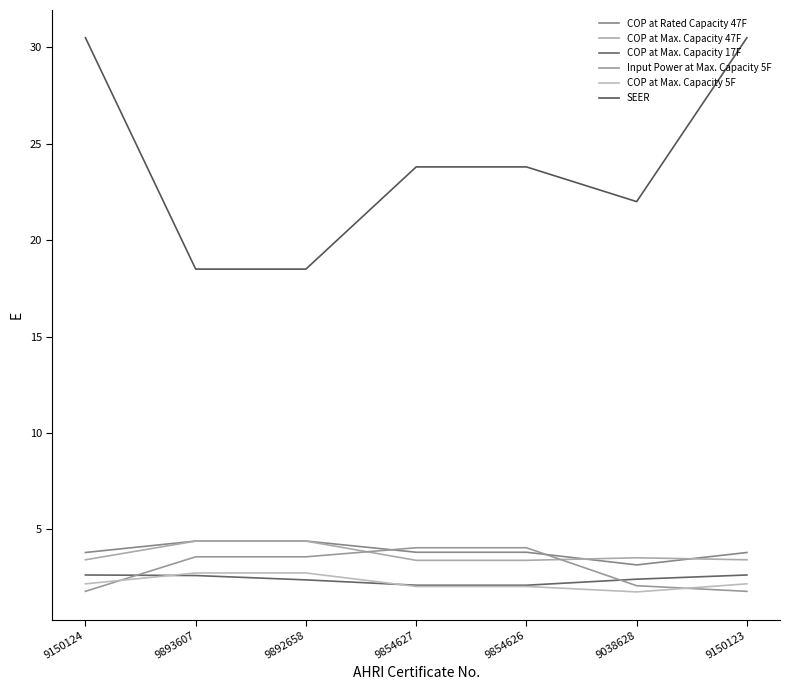

What position from the left is 9854627?

4